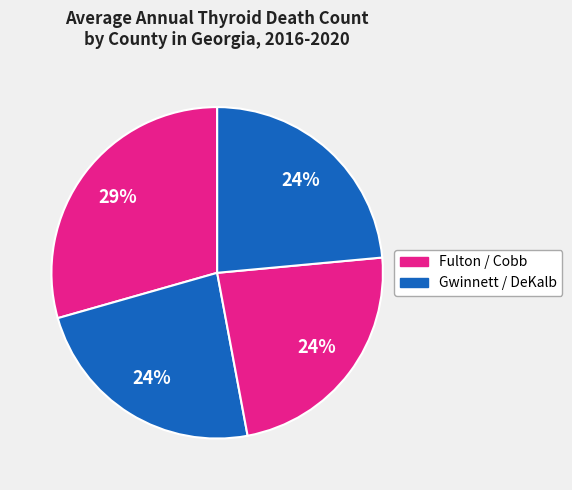

Count the number of slices in the pie.

4